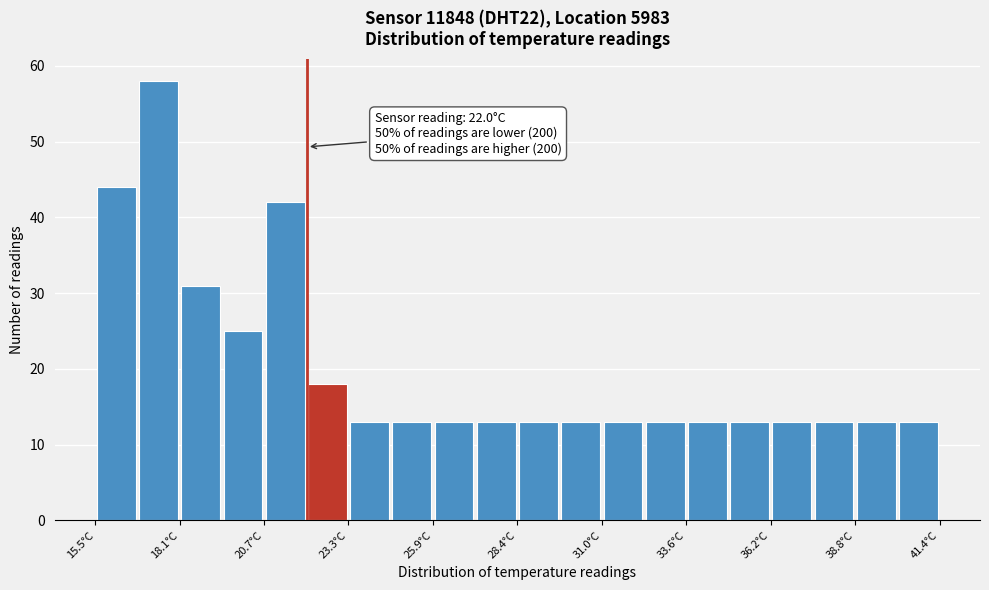

Around what value on the x-axis is the tallest bar? Give the approximate position of its centre, as read against the axis.

17.5